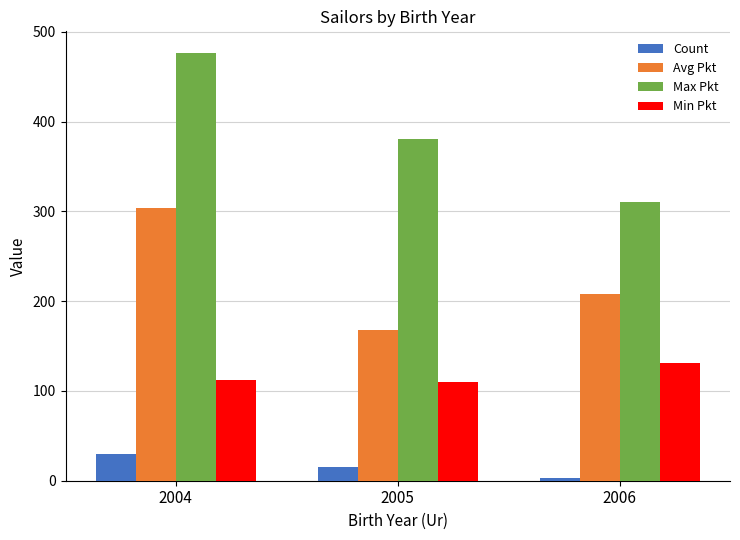

Which label corresponds to the largest value in the chart?

2004